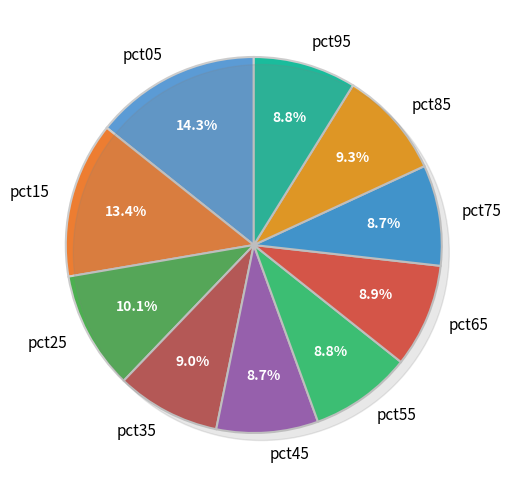

Is it true that pct65 is 2% of the pie?

False